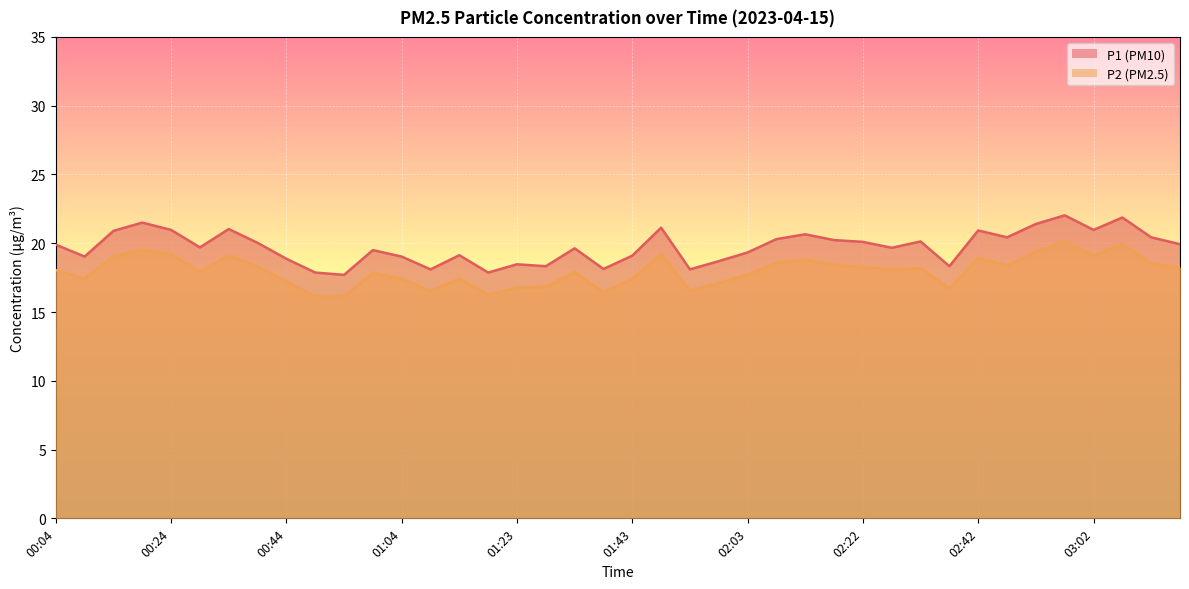

Reading left to right, list all the values displayed in this chart.

P1: 00:04=19.9	00:09=19.0	00:14=20.9	00:19=21.5	00:24=21.0	00:29=19.7	00:34=21.0	00:39=20.0	00:44=18.9	00:49=17.9	00:54=17.7	00:59=19.5	01:04=19.0	01:08=18.1	01:13=19.1	01:18=17.9	01:23=18.5	01:28=18.3	01:33=19.6	01:38=18.1	01:43=19.1	01:48=21.1	01:53=18.1	01:58=18.7	02:03=19.3	02:08=20.3	02:13=20.6	02:17=20.2	02:22=20.1	02:27=19.7	02:32=20.1	02:37=18.3	02:42=20.9	02:47=20.4	02:52=21.4	02:57=22.0	03:02=21.0	03:07=21.9	03:12=20.4	03:17=19.9
P2: 00:04=18.1	00:09=17.4	00:14=19.1	00:19=19.5	00:24=19.2	00:29=17.9	00:34=19.1	00:39=18.3	00:44=17.2	00:49=16.1	00:54=16.1	00:59=17.9	01:04=17.4	01:08=16.5	01:13=17.4	01:18=16.3	01:23=16.8	01:28=16.8	01:33=17.9	01:38=16.4	01:43=17.4	01:48=19.2	01:53=16.6	01:58=17.1	02:03=17.7	02:08=18.6	02:13=18.8	02:17=18.4	02:22=18.3	02:27=18.1	02:32=18.2	02:37=16.7	02:42=18.9	02:47=18.4	02:52=19.4	02:57=20.2	03:02=19.1	03:07=20.0	03:12=18.5	03:17=18.2